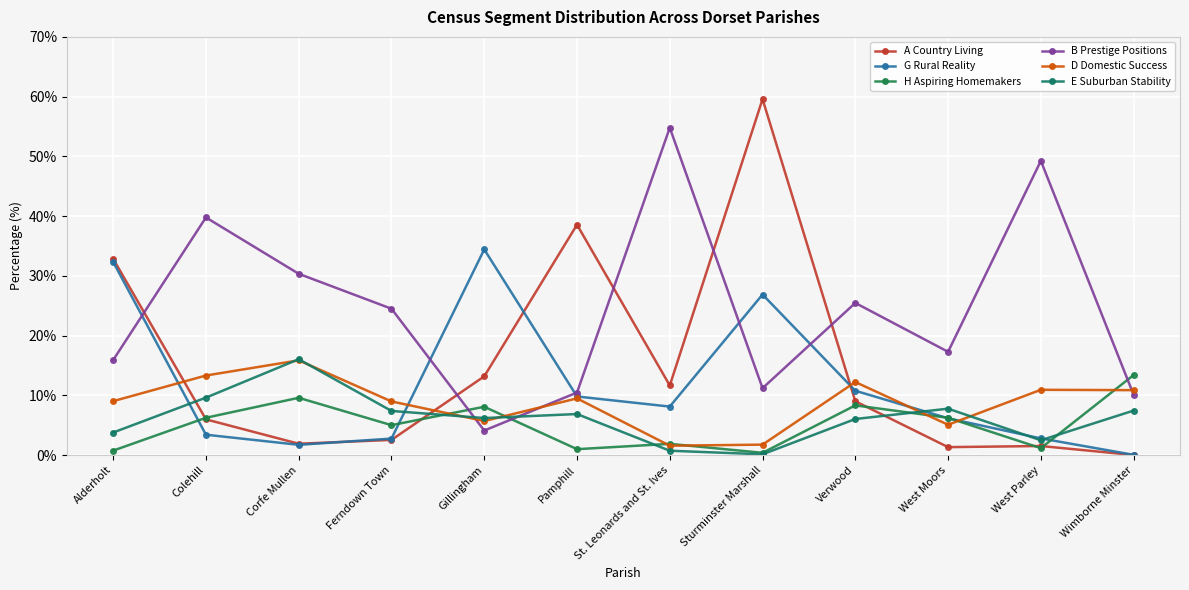

Which series has the largest total across all categories?

B Prestige Positions